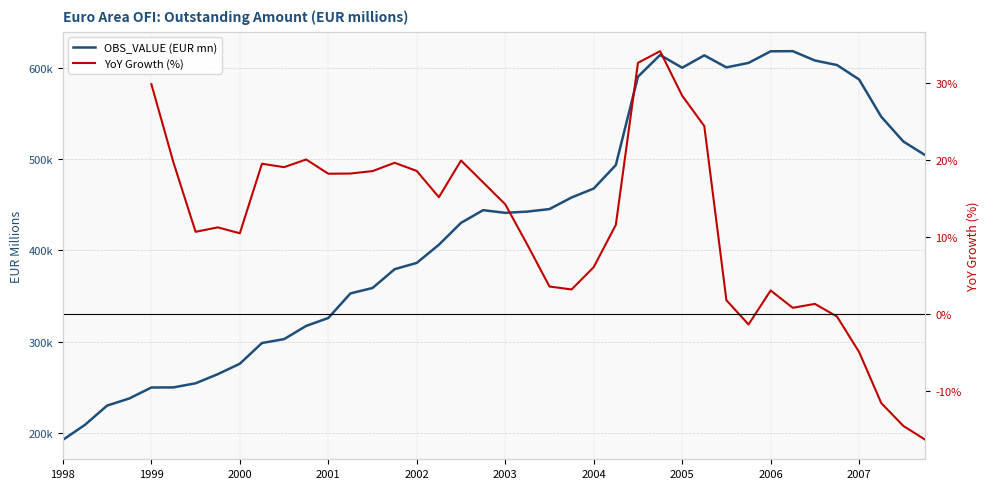

The OBS_VALUE (EUR mn) series shows 80333.2 at 1998. True or false?

False